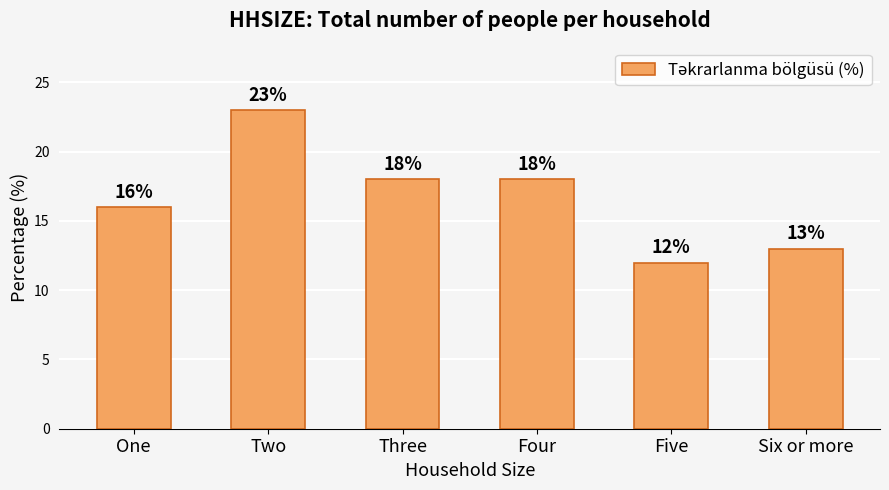

What is the label of the 6th bar from the right?

One